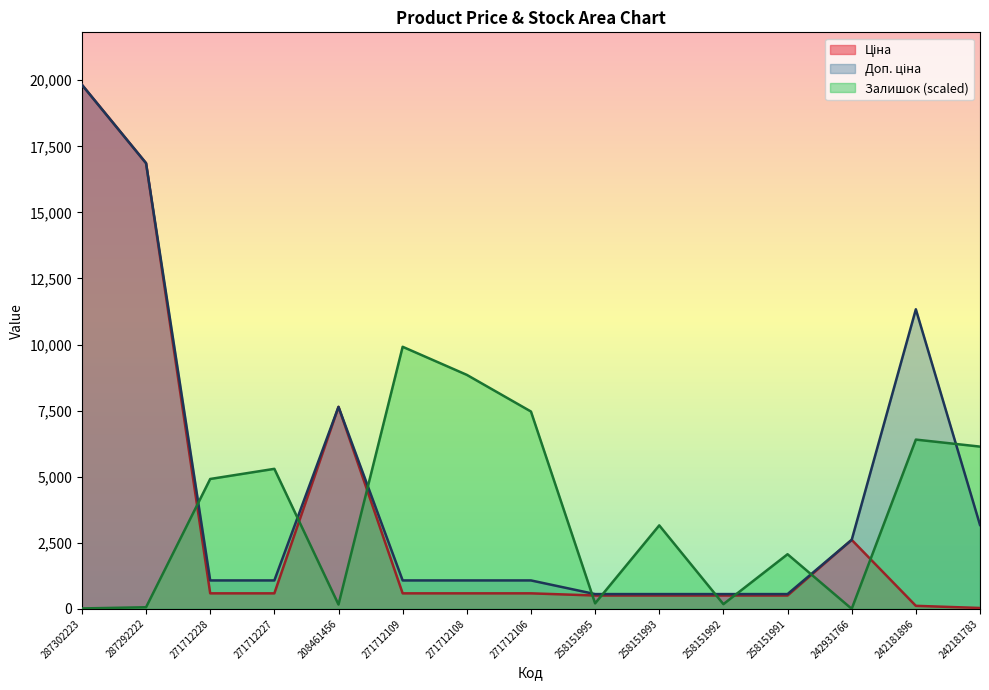

Which category has the lowest value in the Доп. ціна series?

258151995